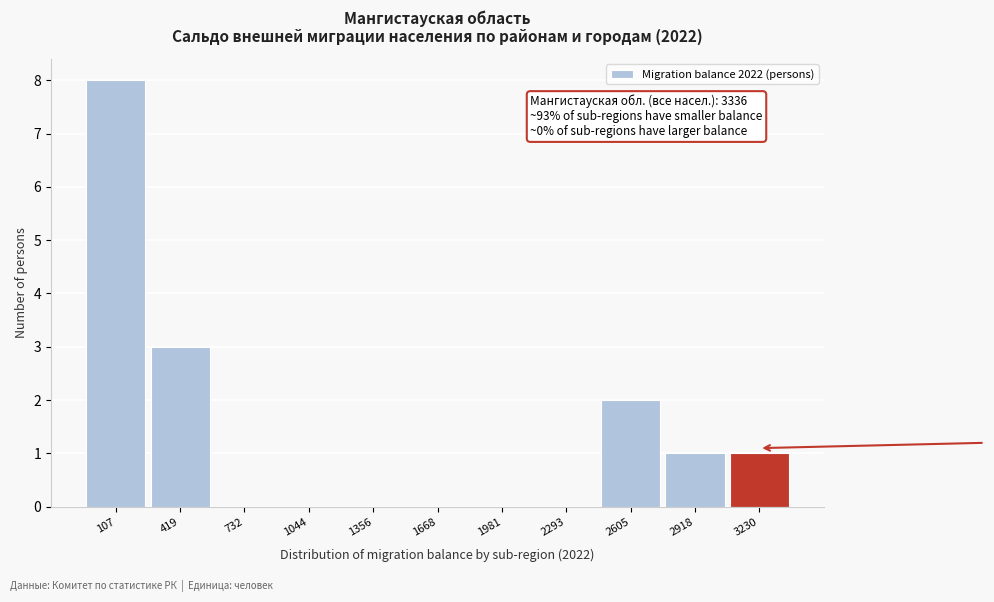

Which range on the x-axis has the tallest bar?

-50 to 250